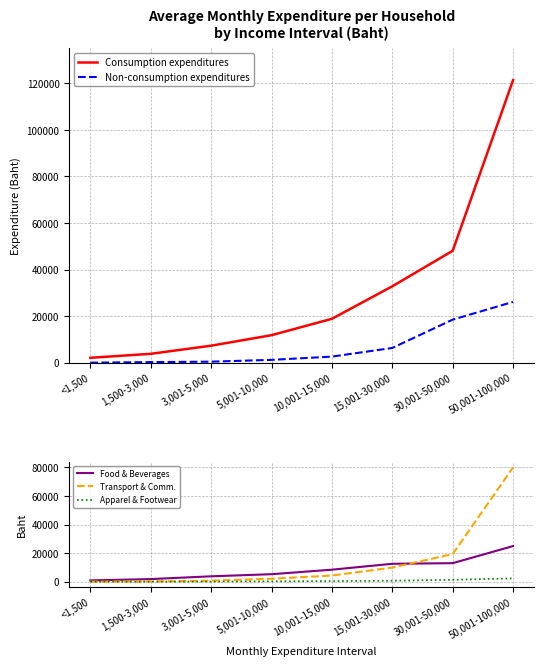

Which series has the widest spread of values?

Consumption expenditures